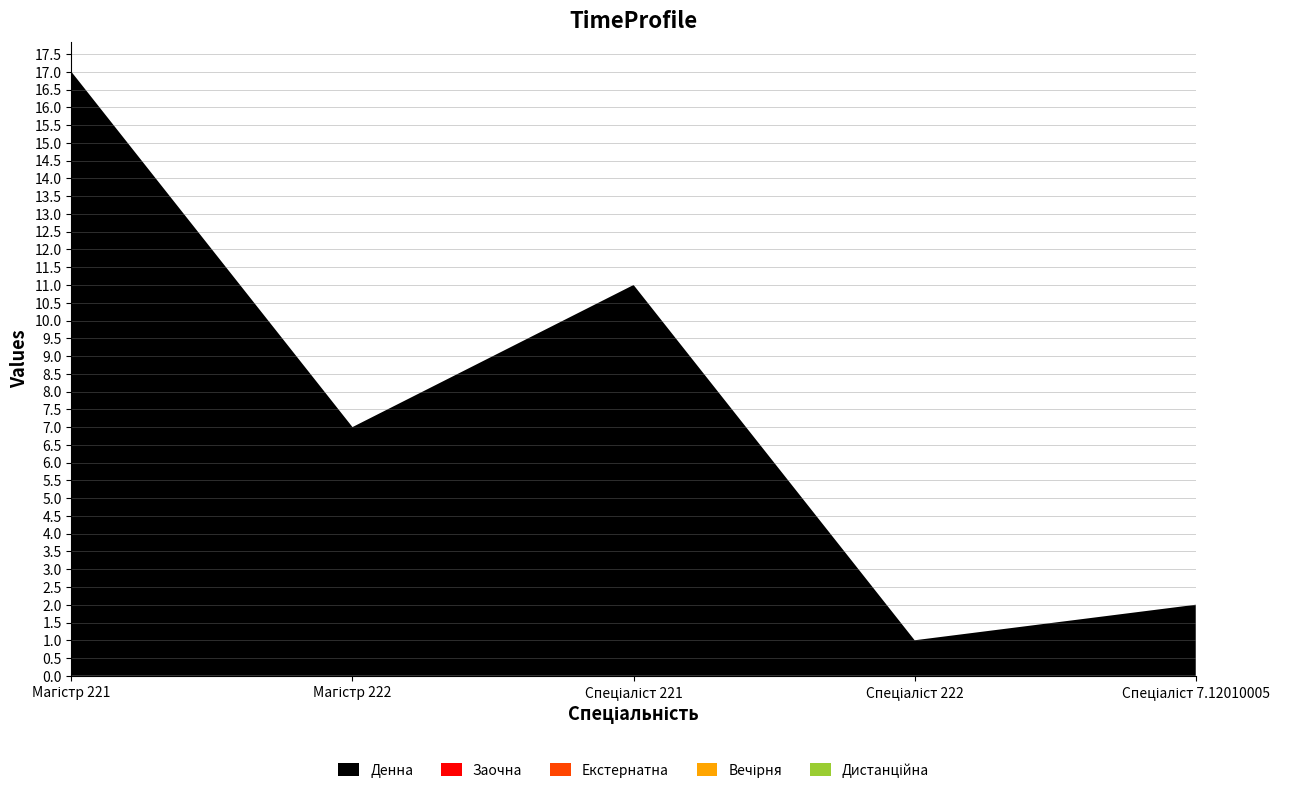

Reading left to right, extract all data points from this chart.

Денна: 17	7	11	1	2
Заочна: 0	0	0	0	0
Екстернатна: 0	0	0	0	0
Вечірня: 0	0	0	0	0
Дистанційна: 0	0	0	0	0